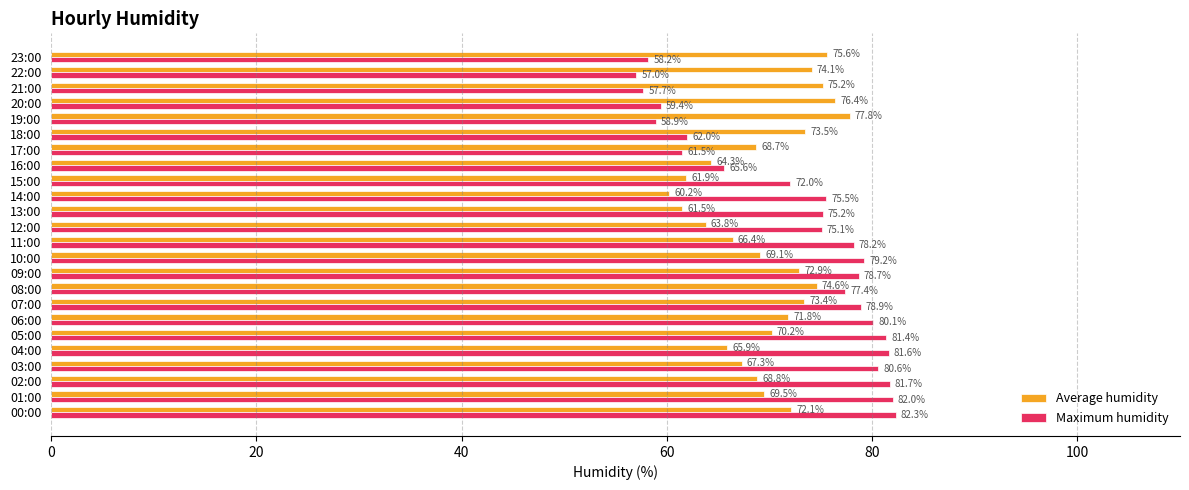

The value of Average humidity at 23:00 is 75.6. True or false?

True